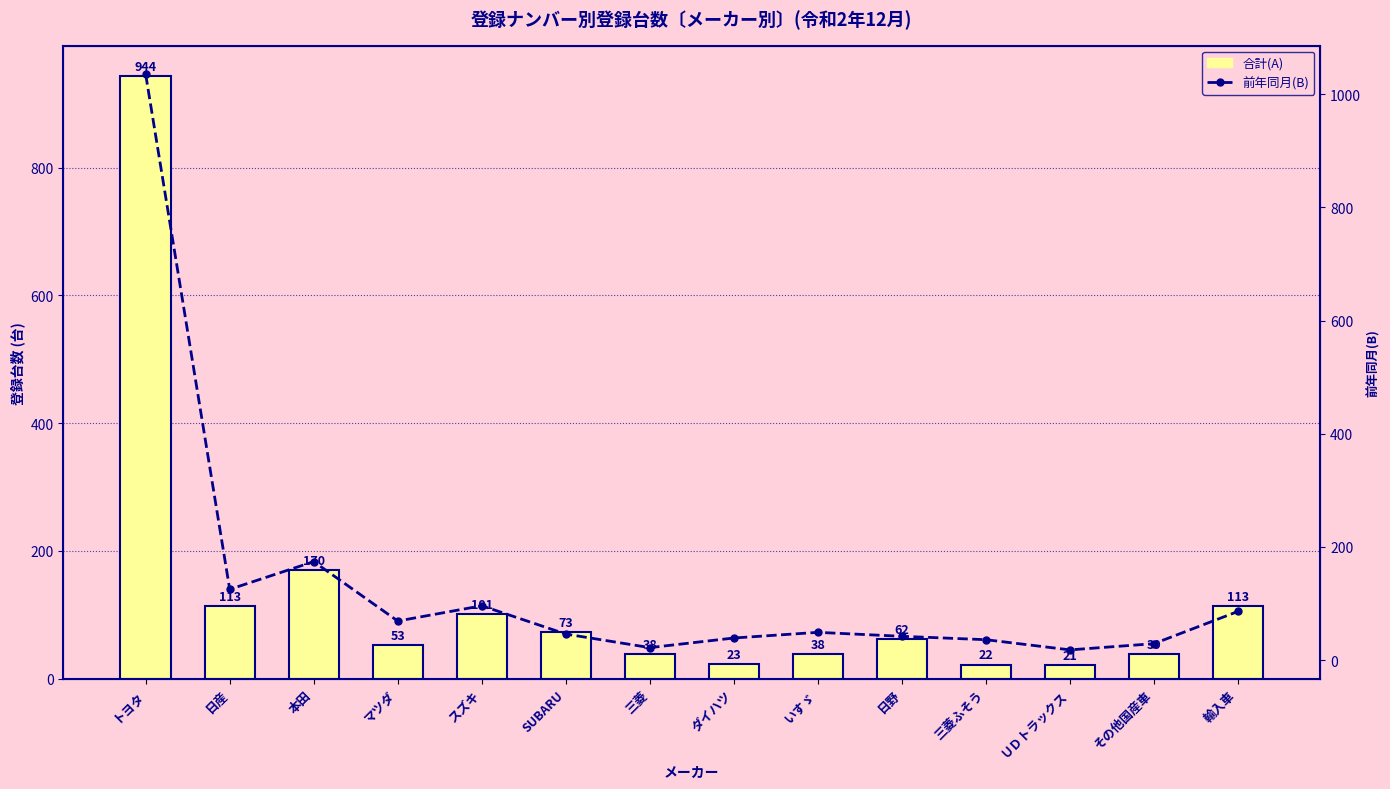

Is it true that 前年同月(B) equals 39 at ダイハツ?

True